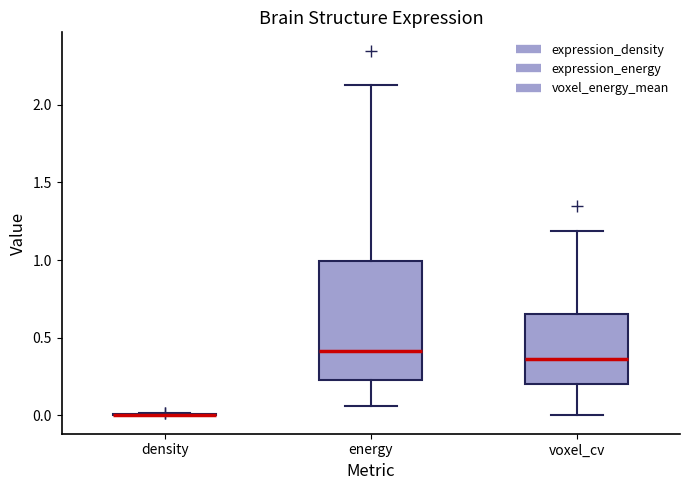

Reading left to right, read every box against the y-axis: the position of its median line, the range the box covers, and the ends of its whiskers. The values are not printed on the chart, so give them approximately, as read against the axis.

density: box collapsed to a line at 0.00, whiskers 0.00 to 0.00
energy: median 0.40, box 0.25 to 1.00, whiskers 0.05 to 2.15
voxel_cv: median 0.35, box 0.20 to 0.65, whiskers 0.00 to 1.20